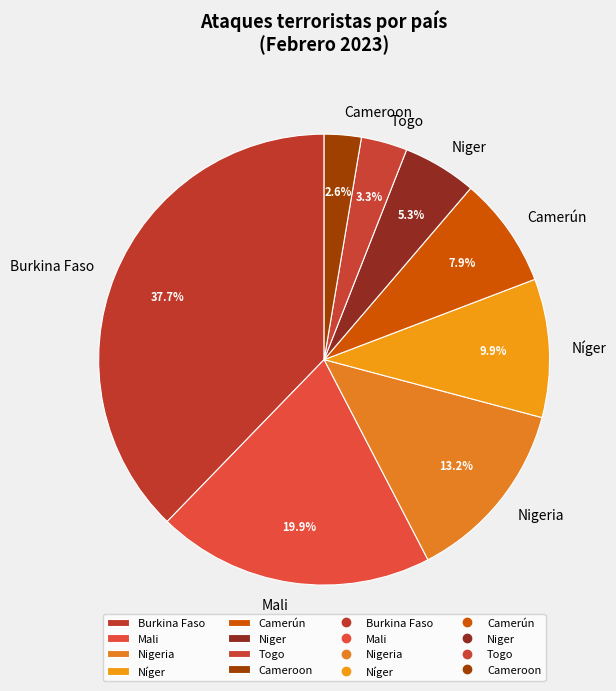

Is it true that Nigeria is 8% of the pie?

False